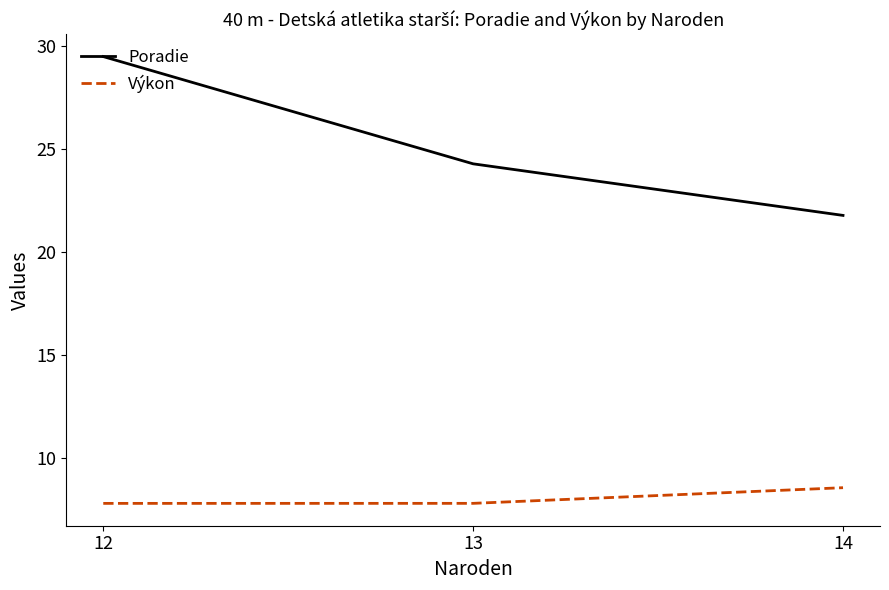

True or false: Výkon has a value of 7.8 at 12.

True